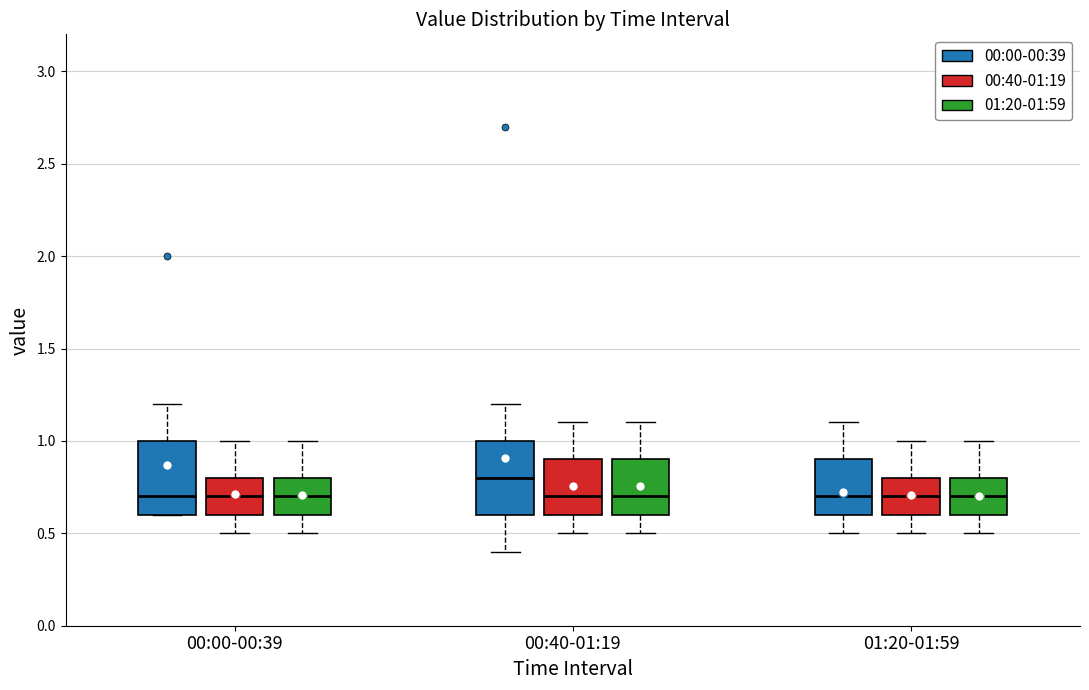

Where is the lower edge of the box for 01:20-01:59 (00:40-01:19) on the y-axis? The values are not printed on the chart, so give them approximately, as read against the axis.

0.6